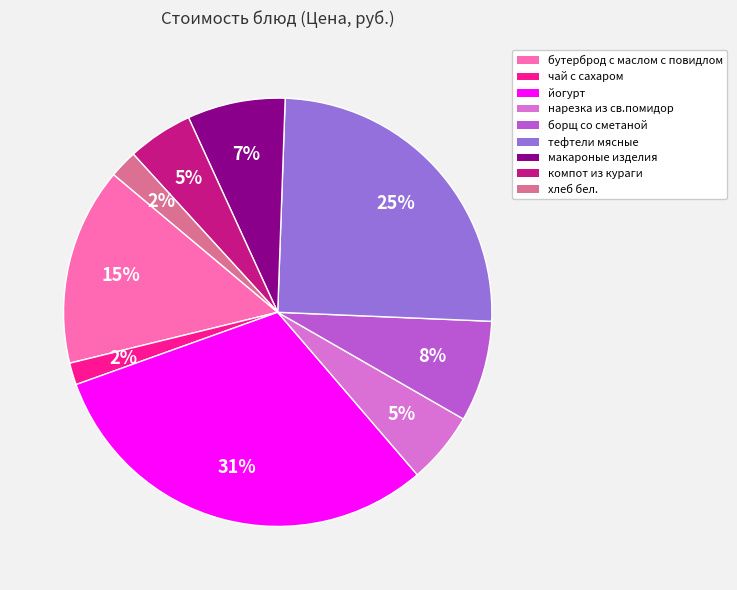

To the nearest percent, what is the combined percentage of хлеб бел. and тефтели мясные?

27%